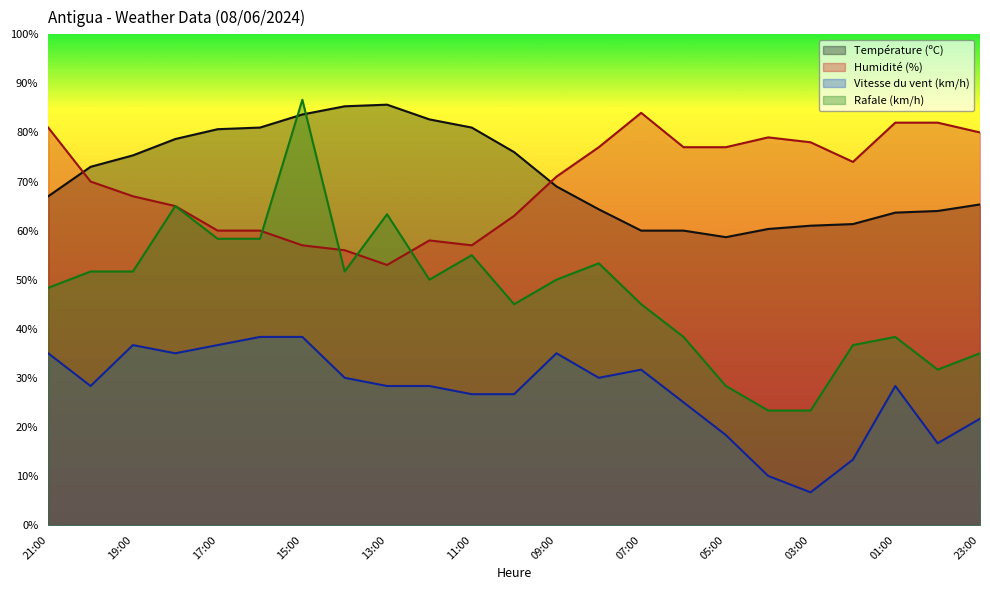

What is the total value across all series at 05:00?

182.3